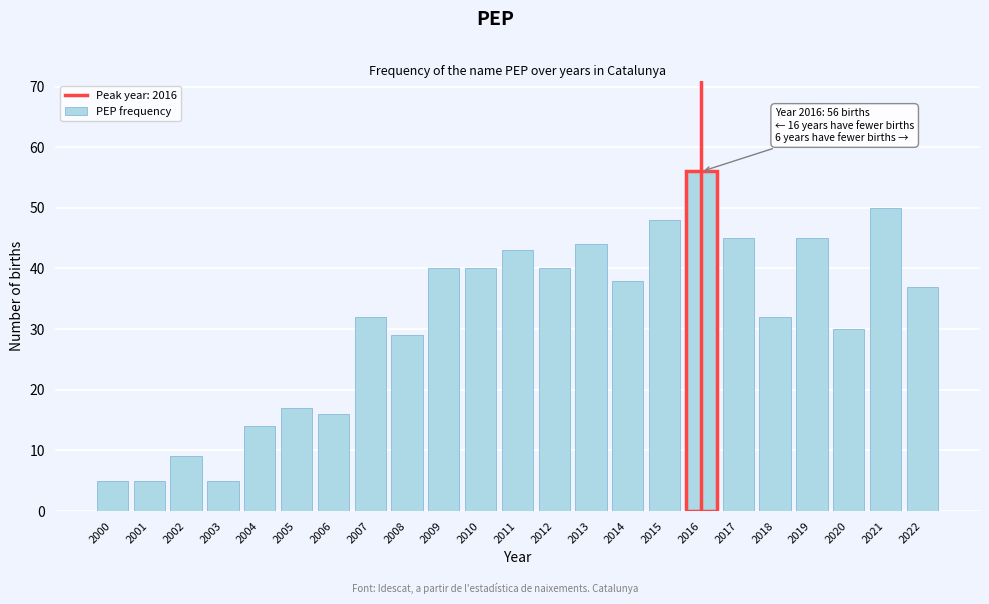

Reading left to right, what are all the values shown in this chart?

5	5	9	5	14	17	16	32	29	40	40	43	40	44	38	48	56	45	32	45	30	50	37